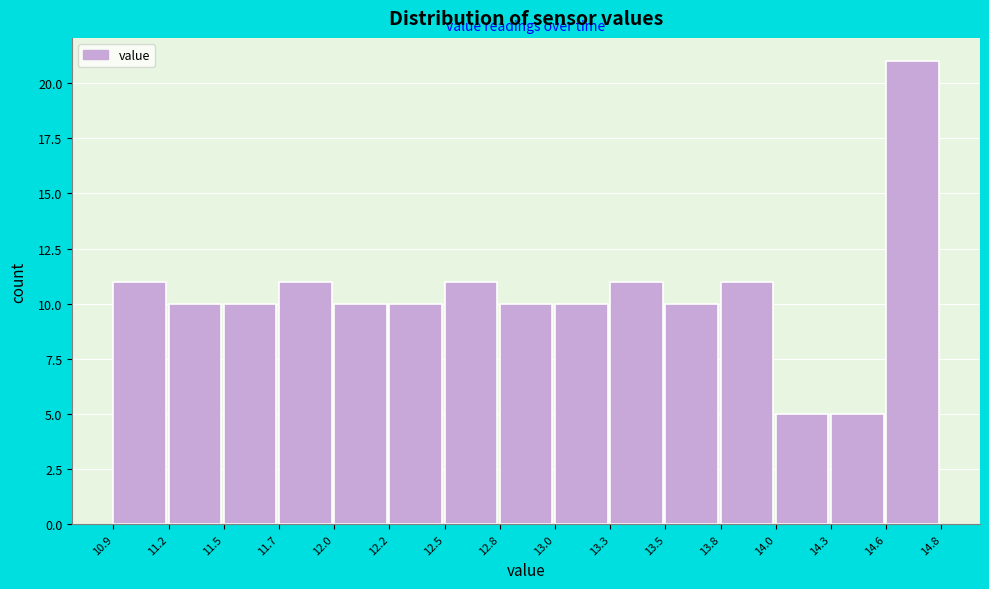

Reading right to left, transcribe all the data shown in this chart.

21	5	5	11	10	11	10	10	11	10	10	11	10	10	11